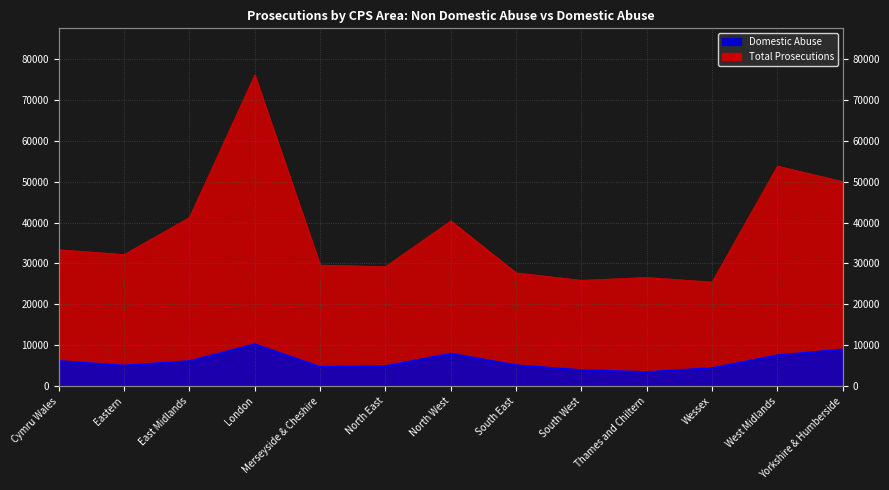

At which category is the sum across all series the highest?

London